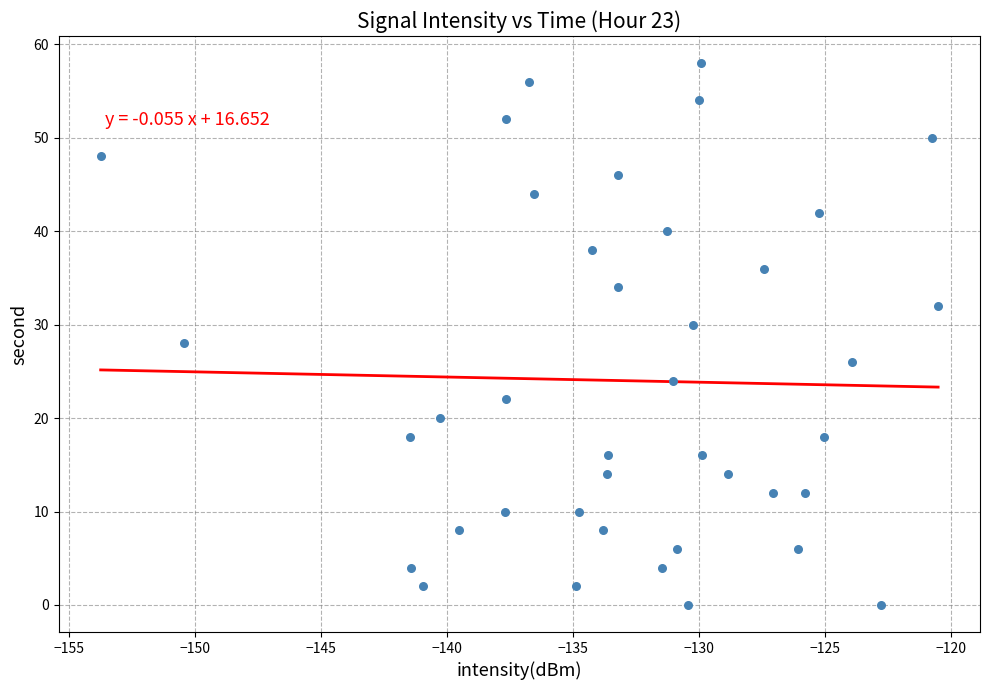

What is the range of Y values (max minus min)?

58